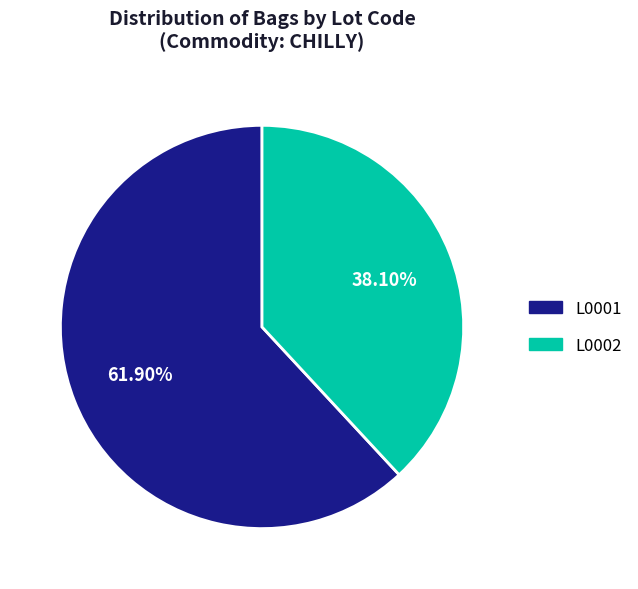

Between L0002 and L0001, which is larger?

L0001